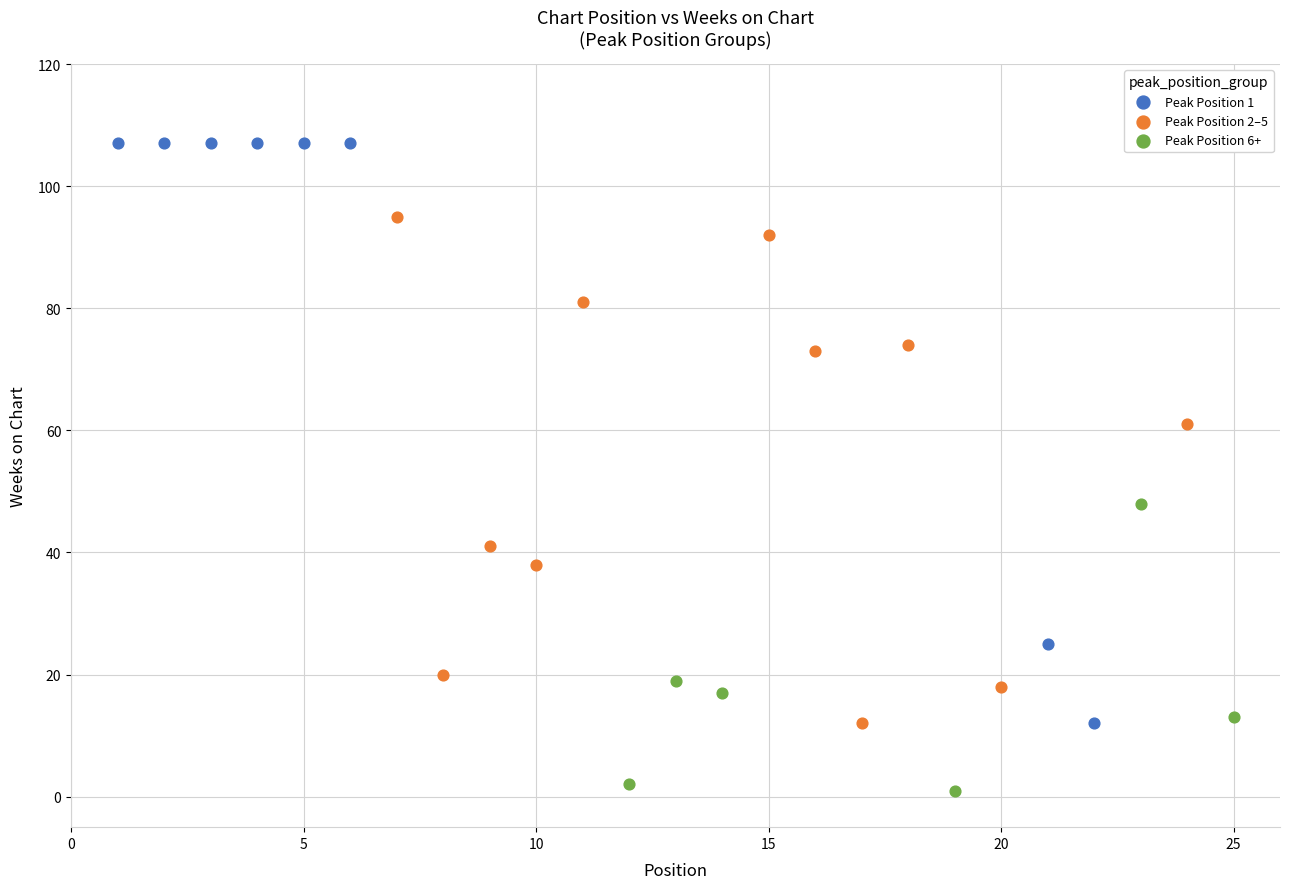

Which series contains the highest Y value?

Peak Position 1